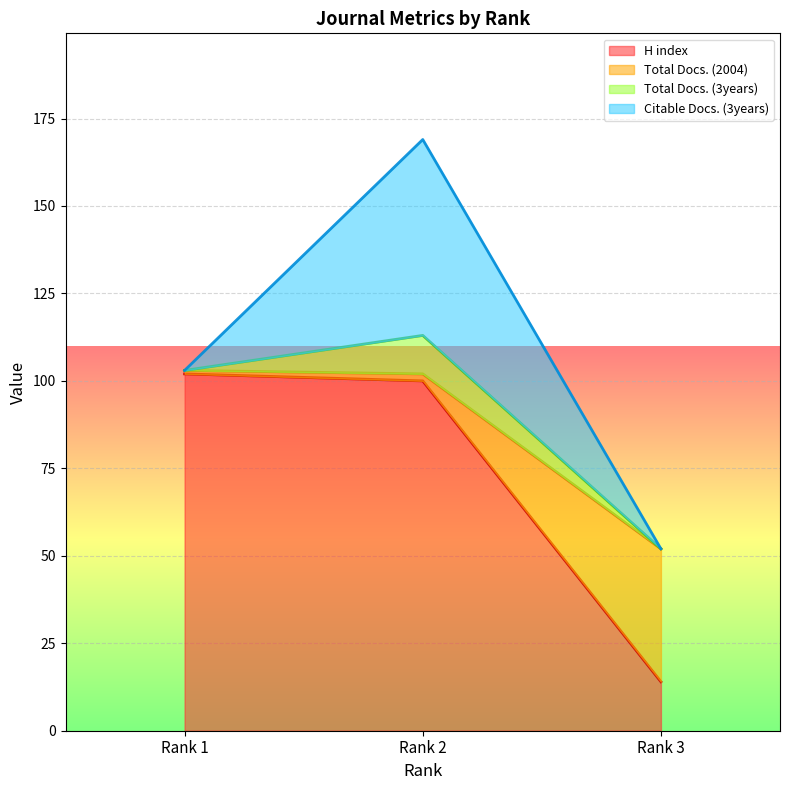

How many data points in H index are less than 100?

1